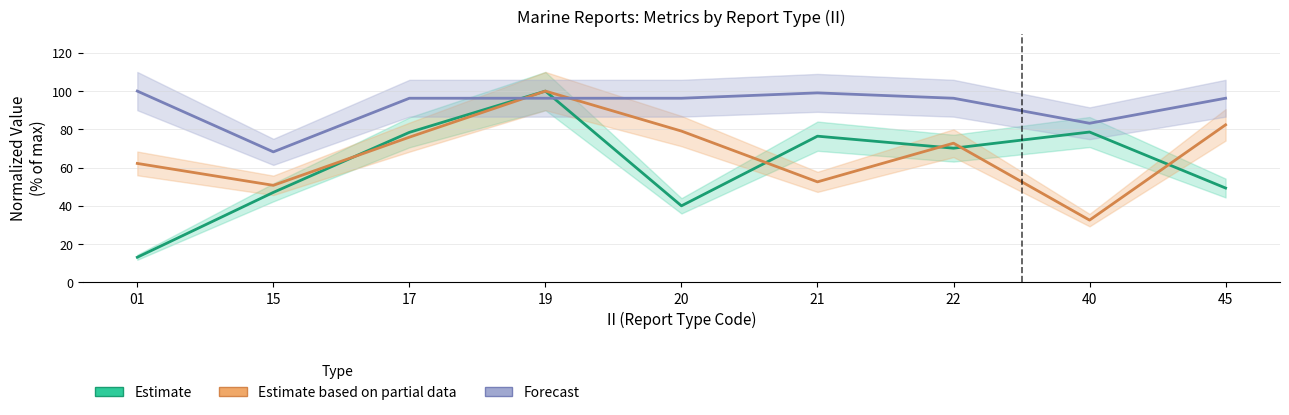

True or false: Estimate and Forecast intersect in this chart.

True